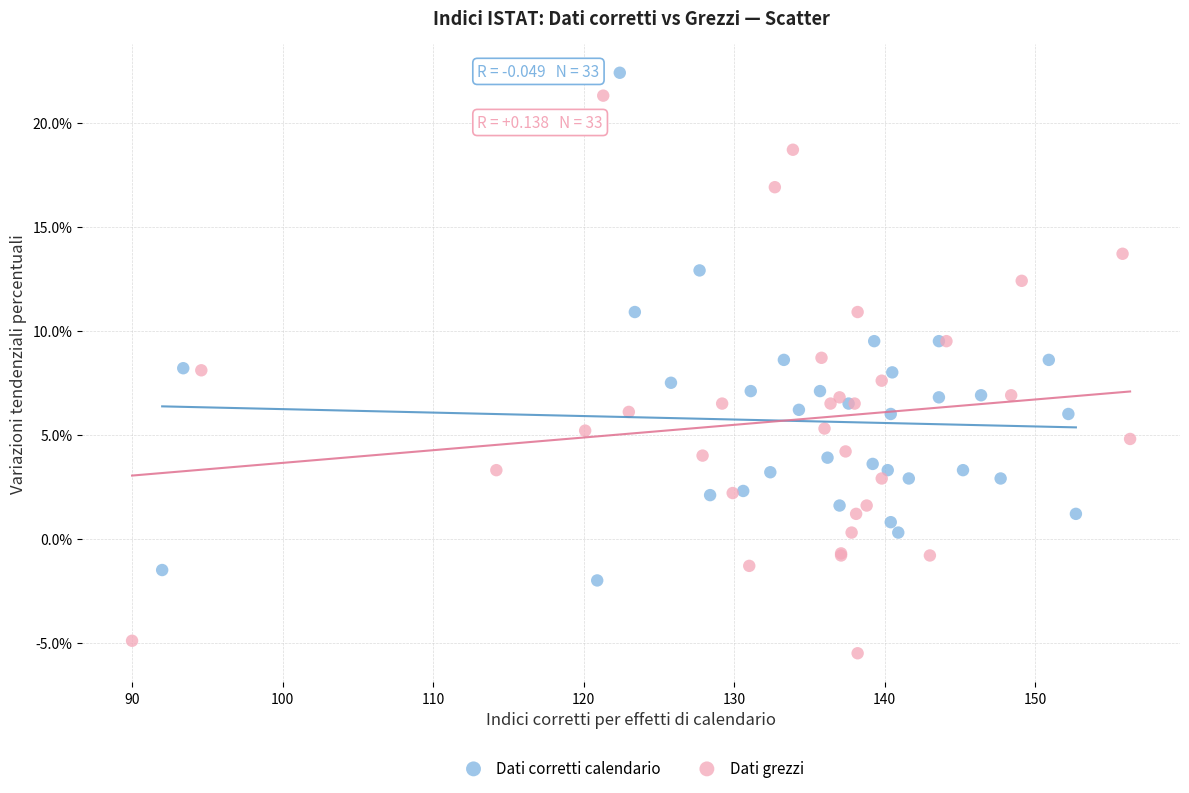

Which series has the widest spread of Y values?

Dati grezzi